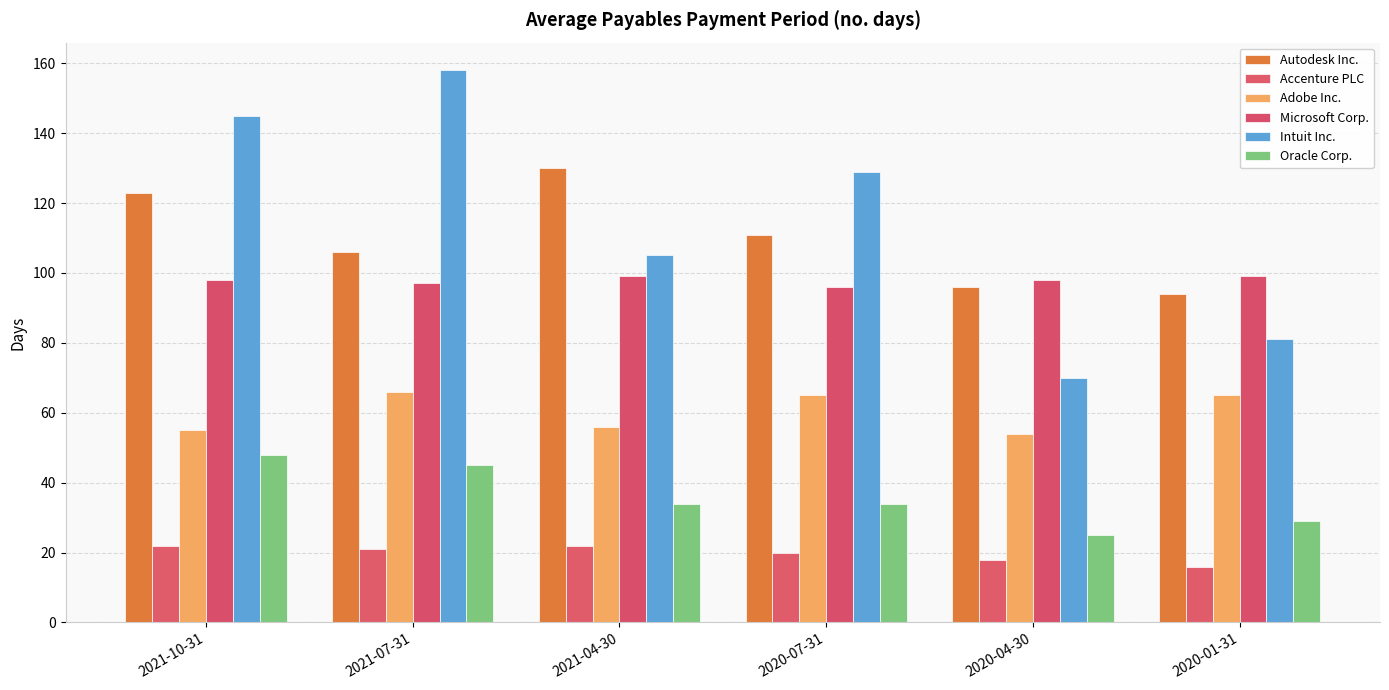

The Intuit Inc. series shows 97 at 2020-04-30. True or false?

False